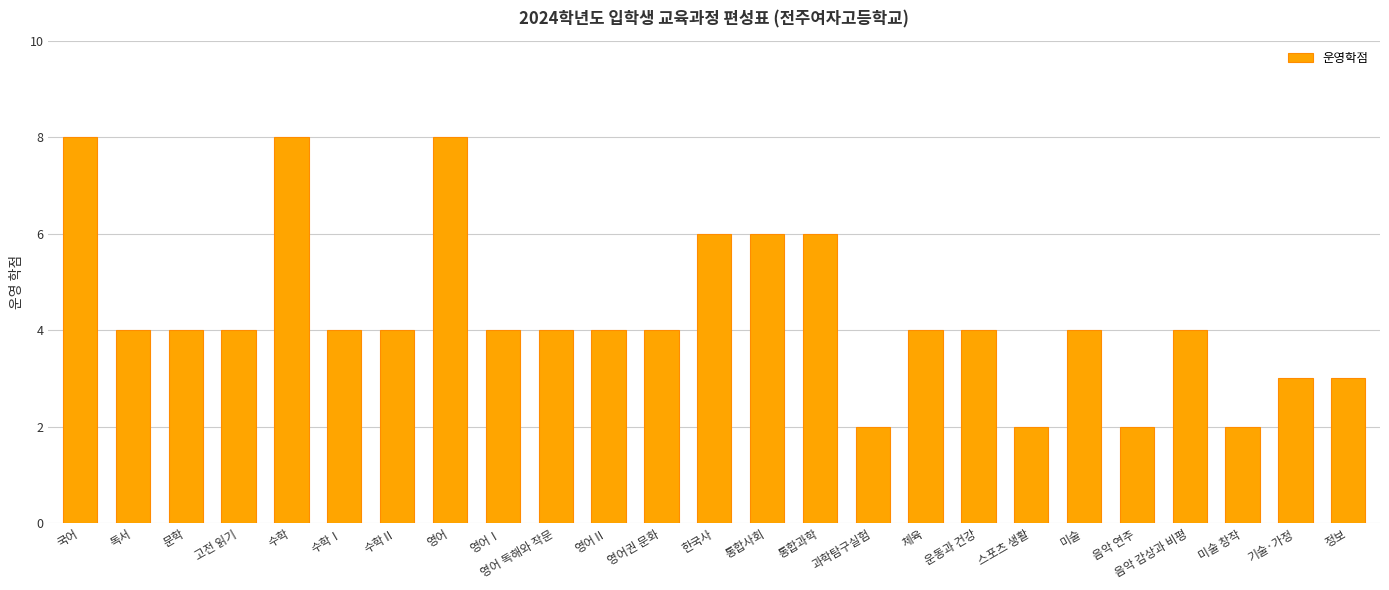

The chart shows a value of 4 at 음악 감상과 비평. True or false?

True